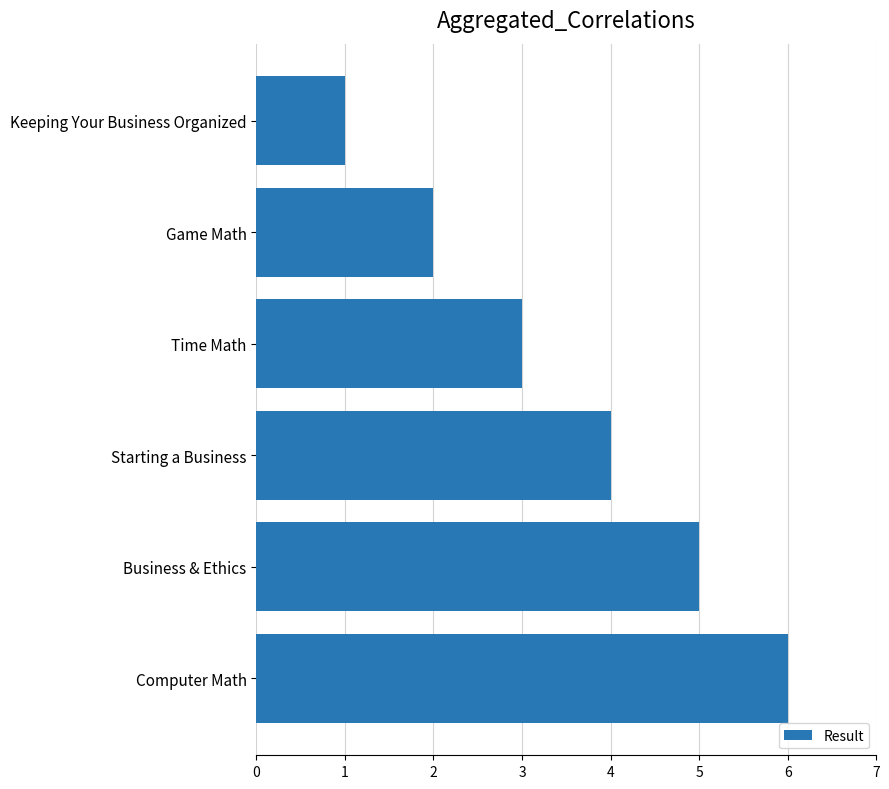

Read the value at Starting a Business.

4